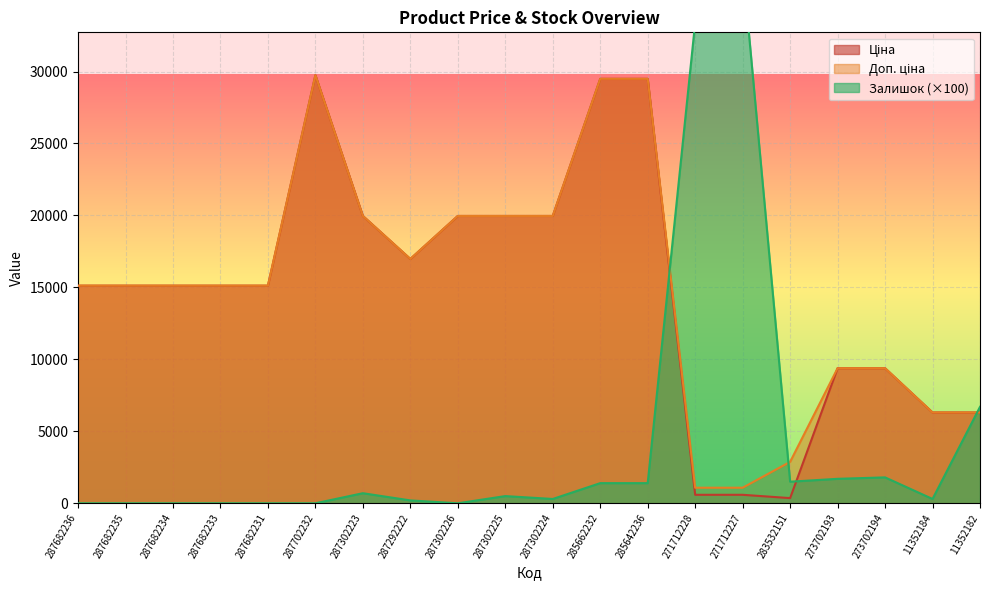

At how many categories does at least one series exceed 15858?

10